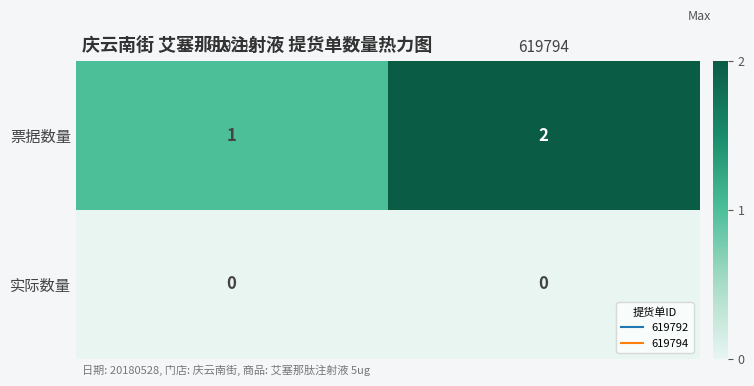

Which category has the highest value across all series?

619794